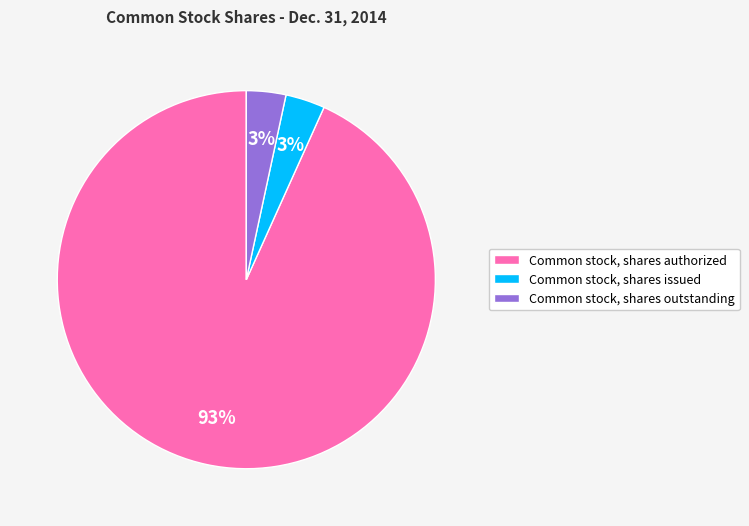

To the nearest percent, what percentage of the pie is Common stock, shares outstanding?

3%